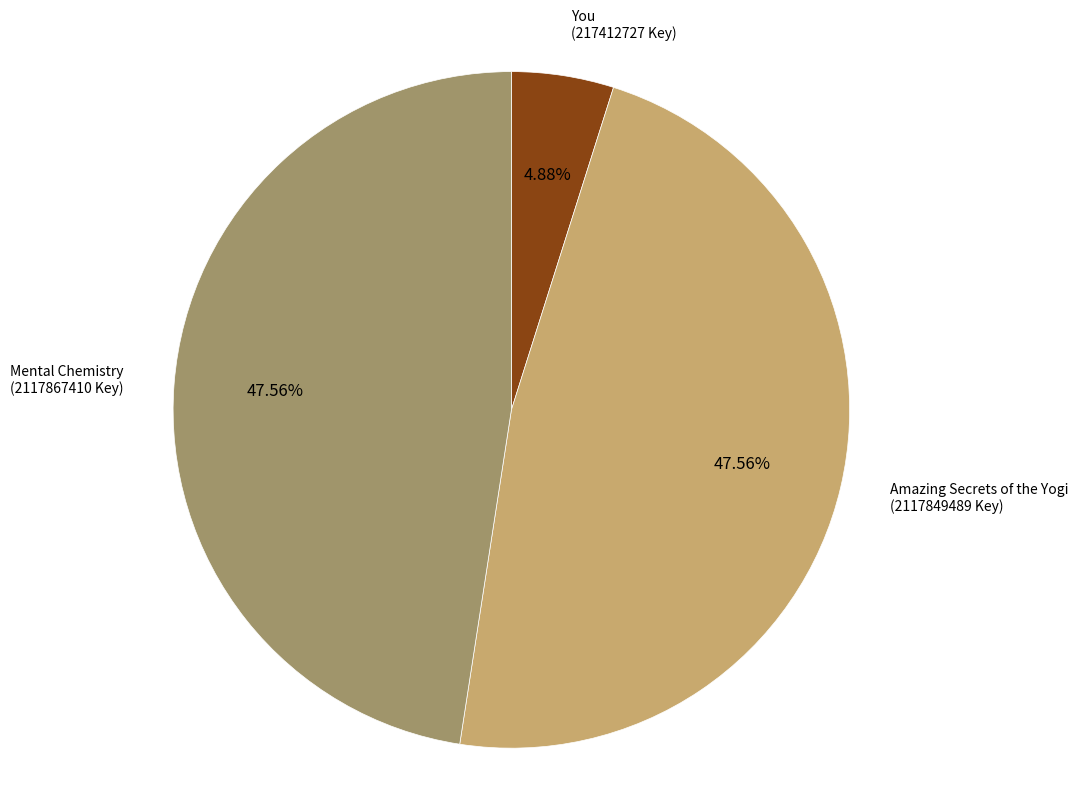

How many slices are in this pie chart?

3